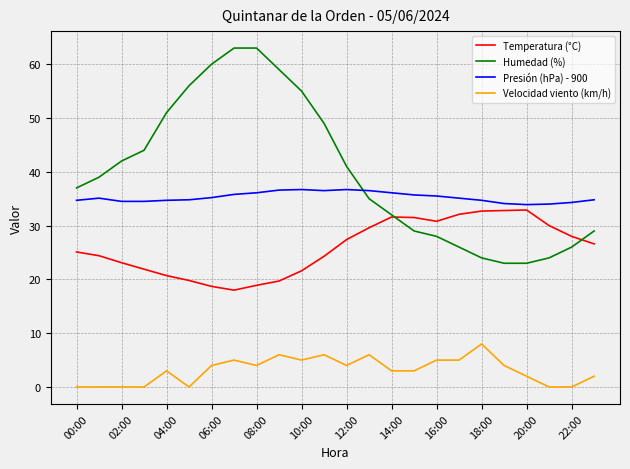

True or false: Presión (hPa) - 900 and Velocidad viento (km/h) intersect in this chart.

False